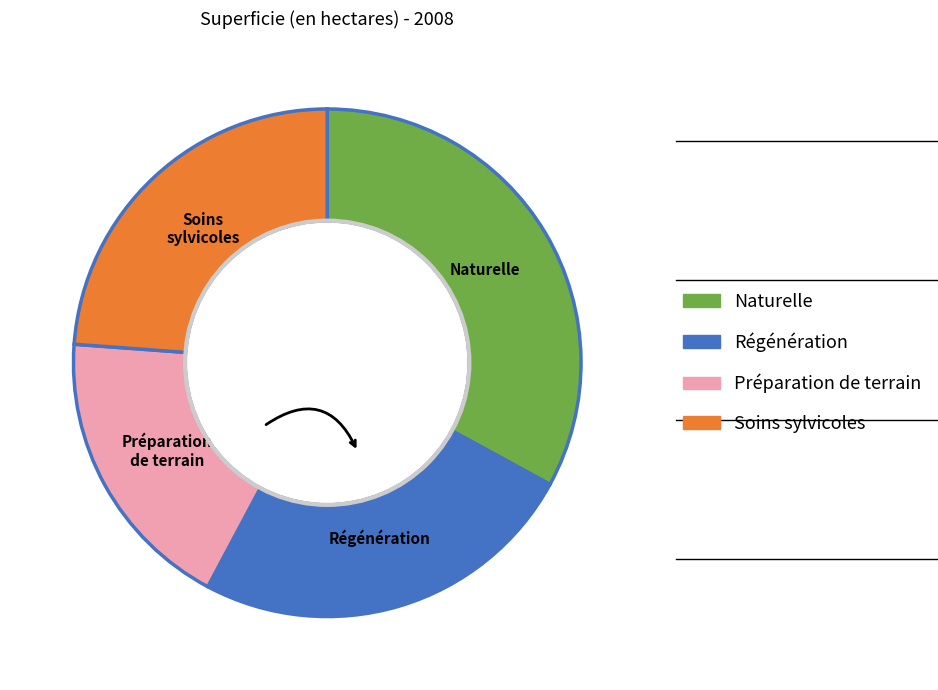

Which has a higher value, Préparation de terrain or Soins sylvicoles?

Soins sylvicoles